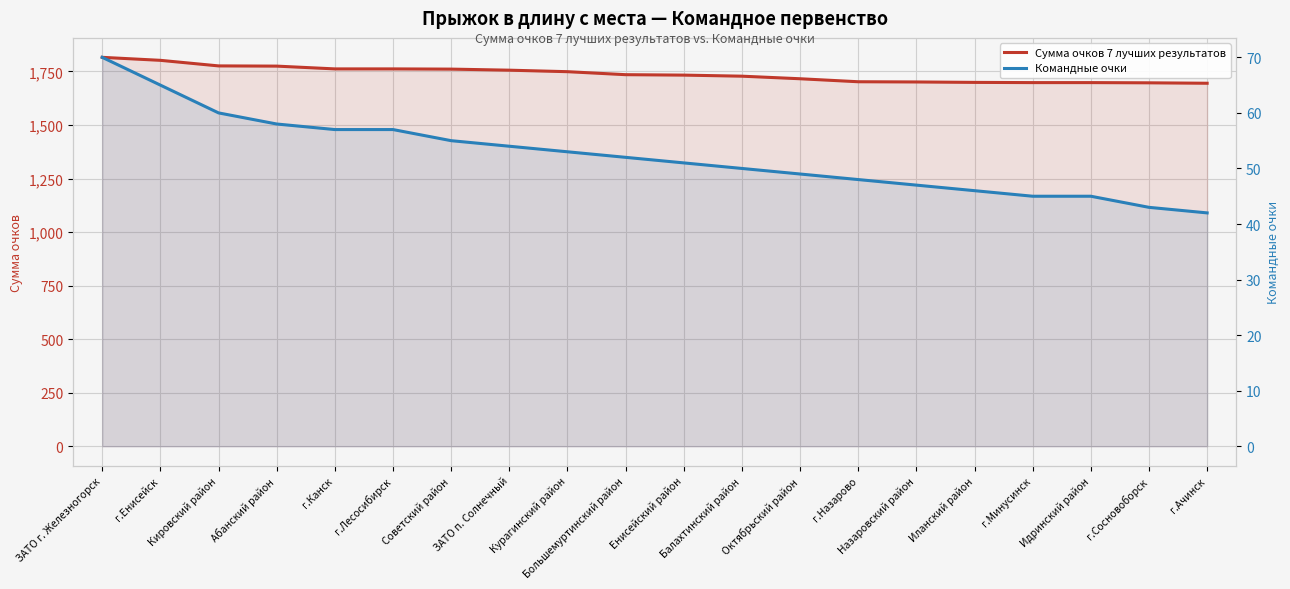

What is the difference between the second highest and second lowest values in the Сумма очков 7 лучших результатов series?

105